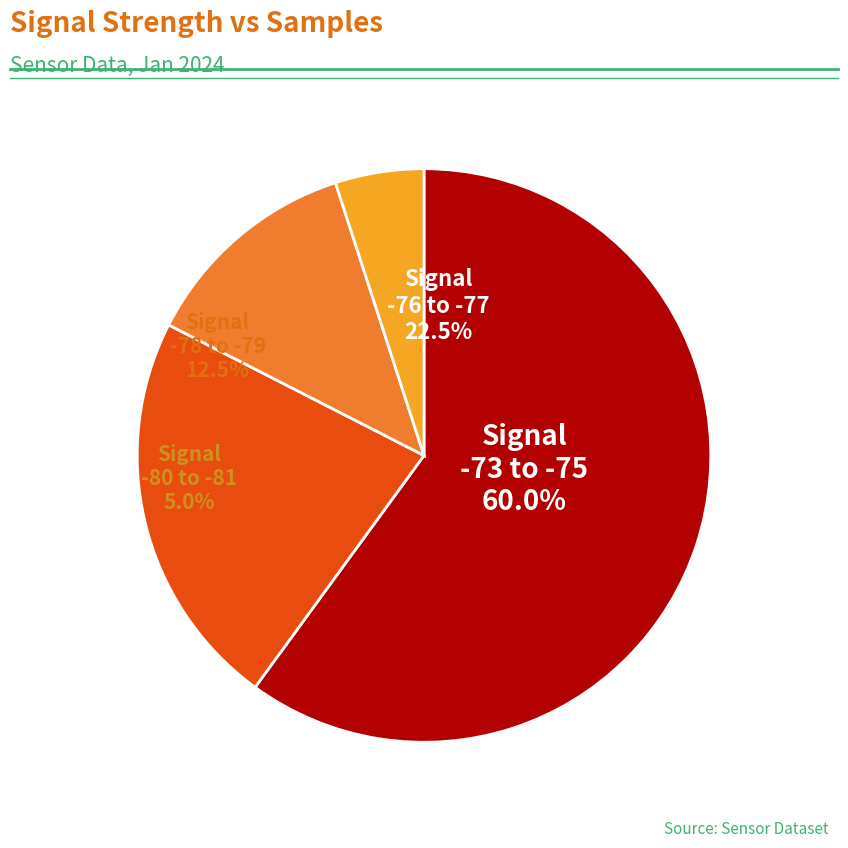

True or false: 4 accounts for 11% of the total.

False